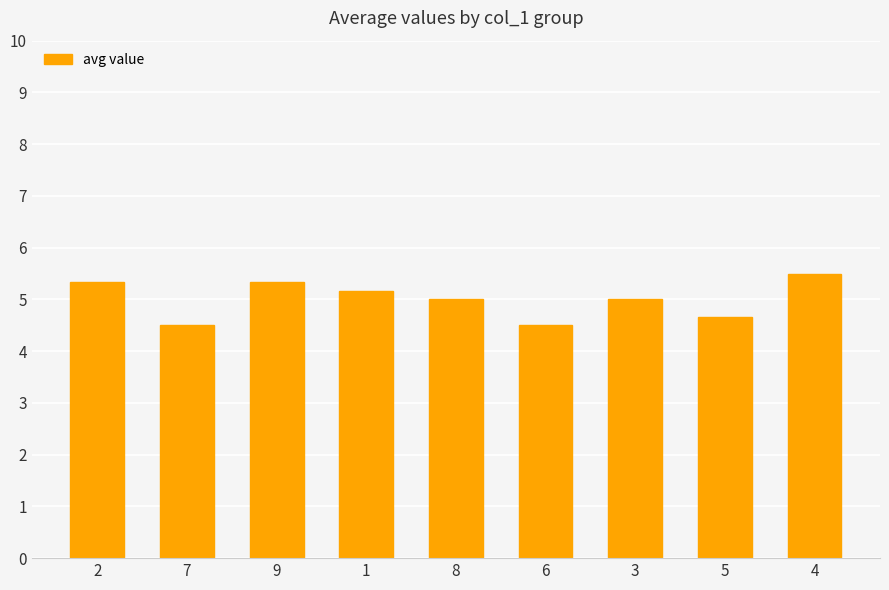

Does the chart contain stacked bars?

No